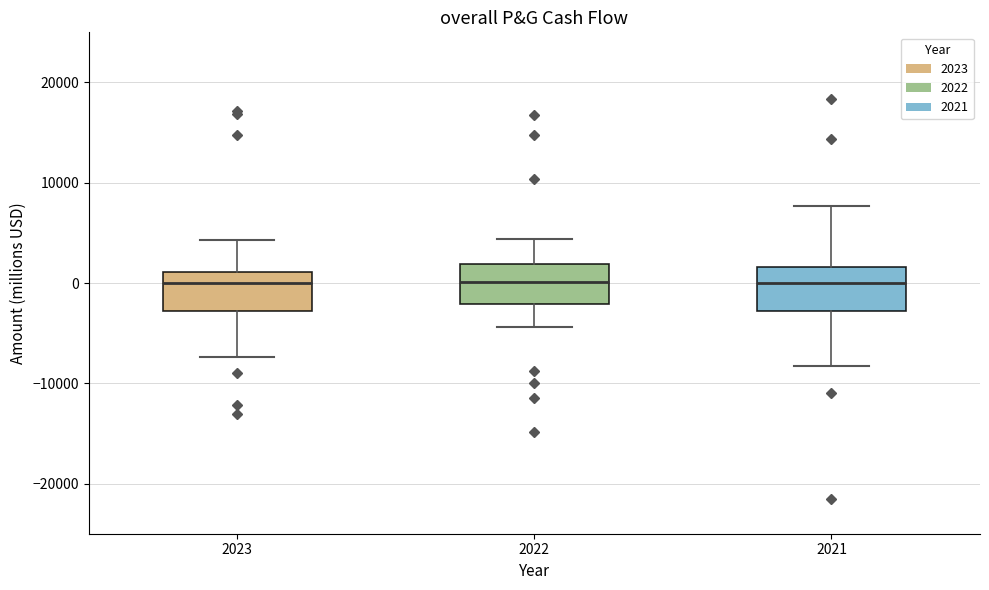

Reading left to right, transcribe this box plot: for each box, give where its median line is, the range the box spans, and where its two whiskers end, as read against the y-axis. The values are not printed on the chart, so give them approximately, as read against the axis.

2023: median 0, box -3000 to 1000, whiskers -7000 to 4000
2022: median 0, box -2000 to 2000, whiskers -4000 to 4000
2021: median 0, box -3000 to 2000, whiskers -8000 to 8000